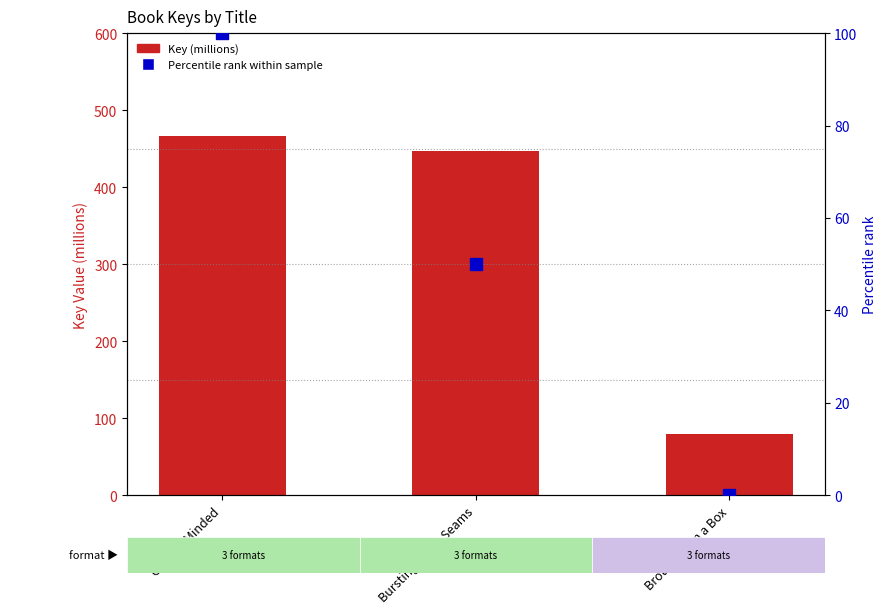

Which series has the widest spread of Y values?

Key (millions)